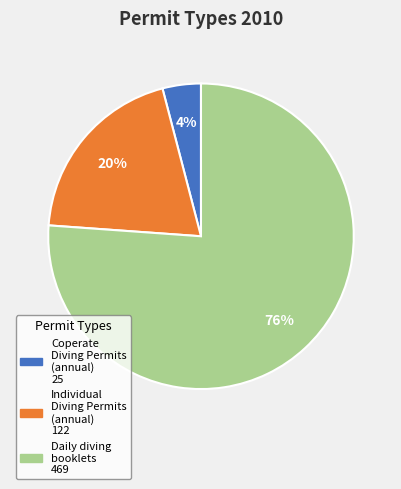

To the nearest percent, what is the average slice percentage?

33%